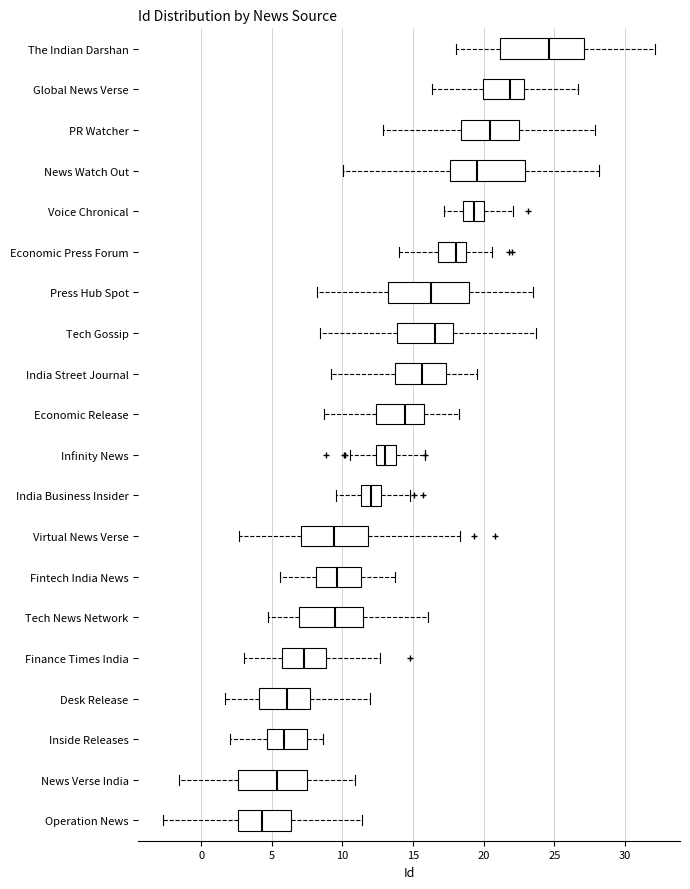

Which box has the furthest to the left median line?

Operation News